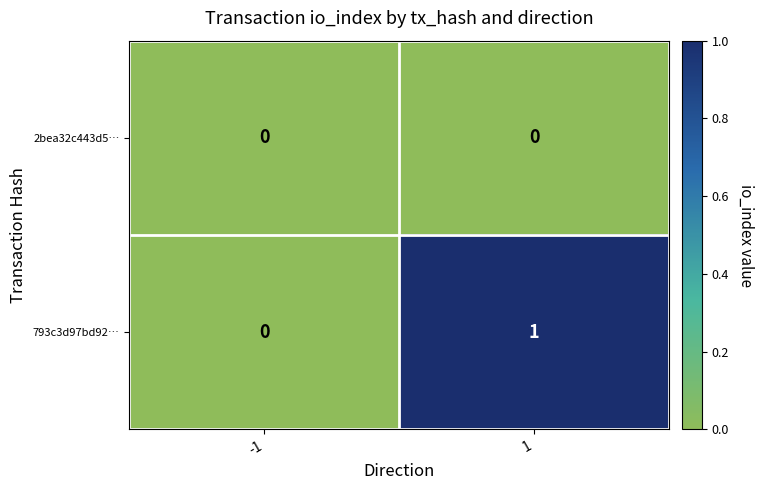

At 1, list the series in order from largest to smallest.

793c3d97bd92…, 2bea32c443d5…